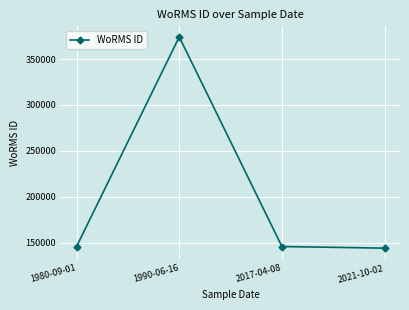

Is this an area chart (filled region under the line)?

No